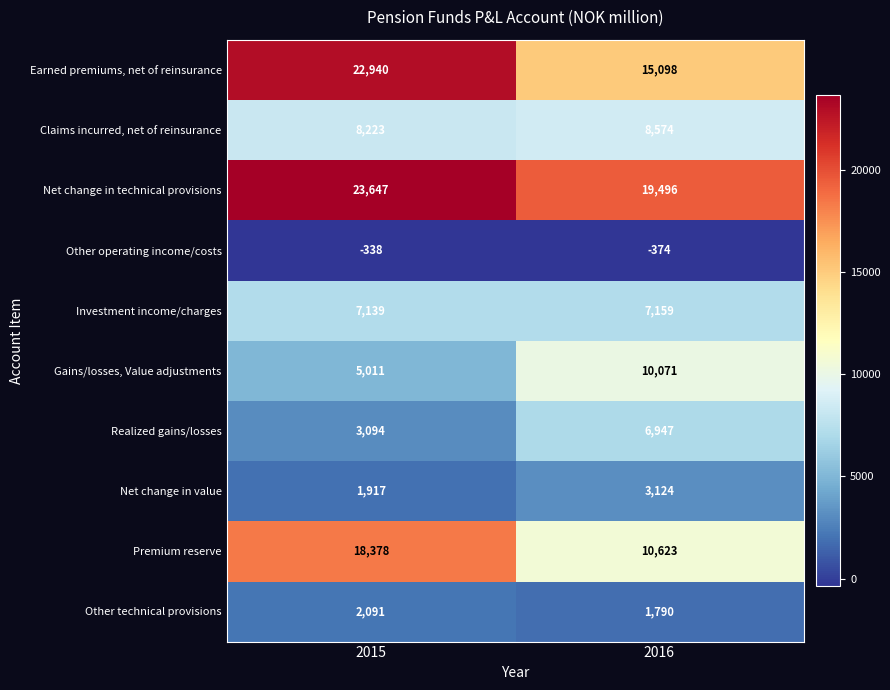

What is the difference between the maximum and minimum values in the Gains/losses, Value adjustments series?

5060